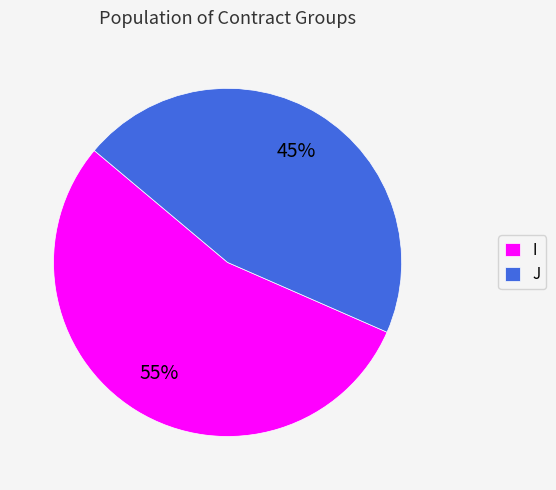

Which has a higher value, I or J?

I